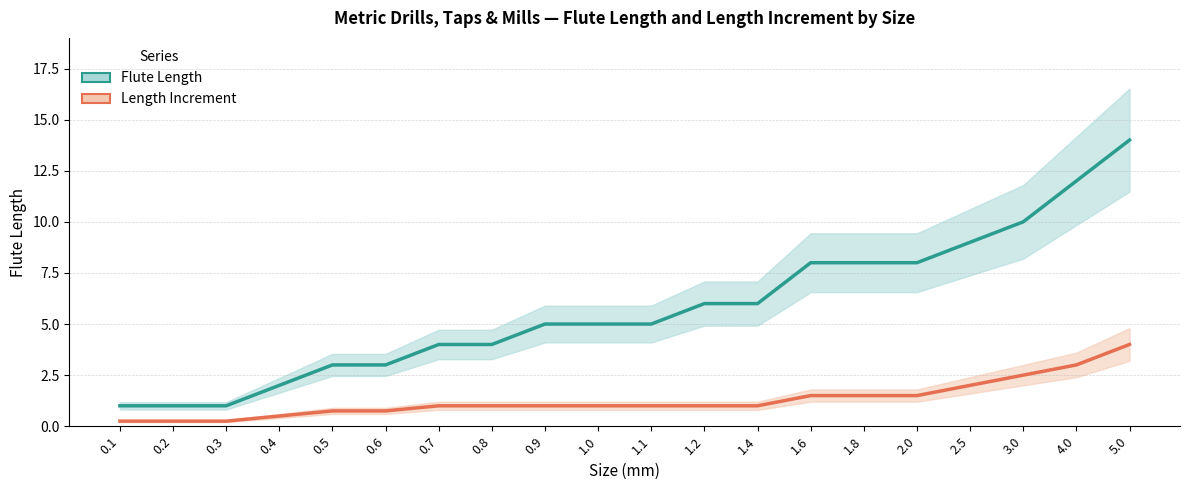

What is the difference between the highest and lowest values at 1.8?

6.5